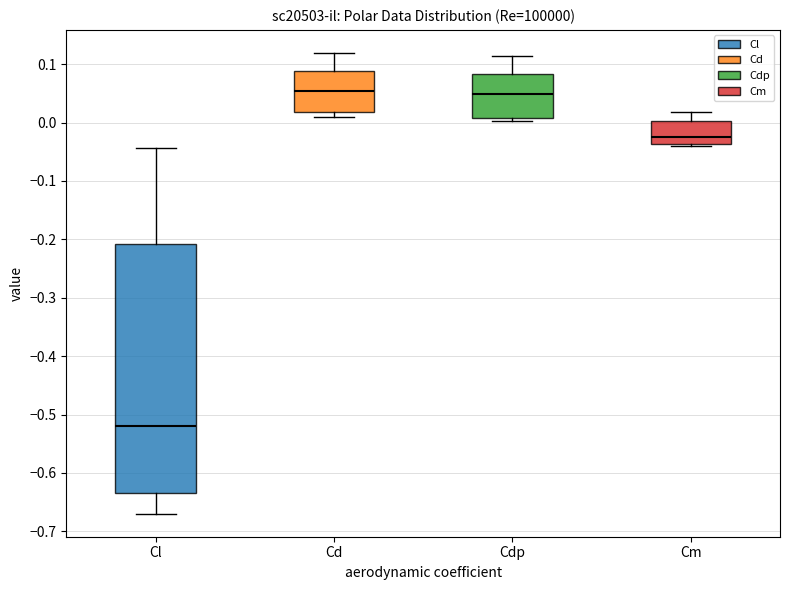

Reading left to right, read every box against the y-axis: the position of its median line, the range the box covers, and the ends of its whiskers. The values are not printed on the chart, so give them approximately, as read against the axis.

Cl: median -0.52, box -0.63 to -0.21, whiskers -0.67 to -0.04
Cd: median 0.05, box 0.02 to 0.09, whiskers 0.01 to 0.12
Cdp: median 0.05, box 0.01 to 0.08, whiskers 0.00 to 0.11
Cm: median -0.03, box -0.04 to 0.00, whiskers -0.04 (just below the box's lower edge) to 0.02